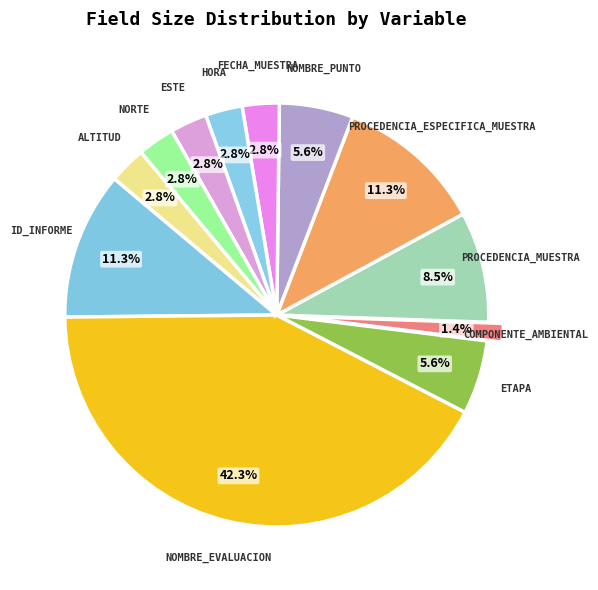

How many segments does this pie chart have?

12